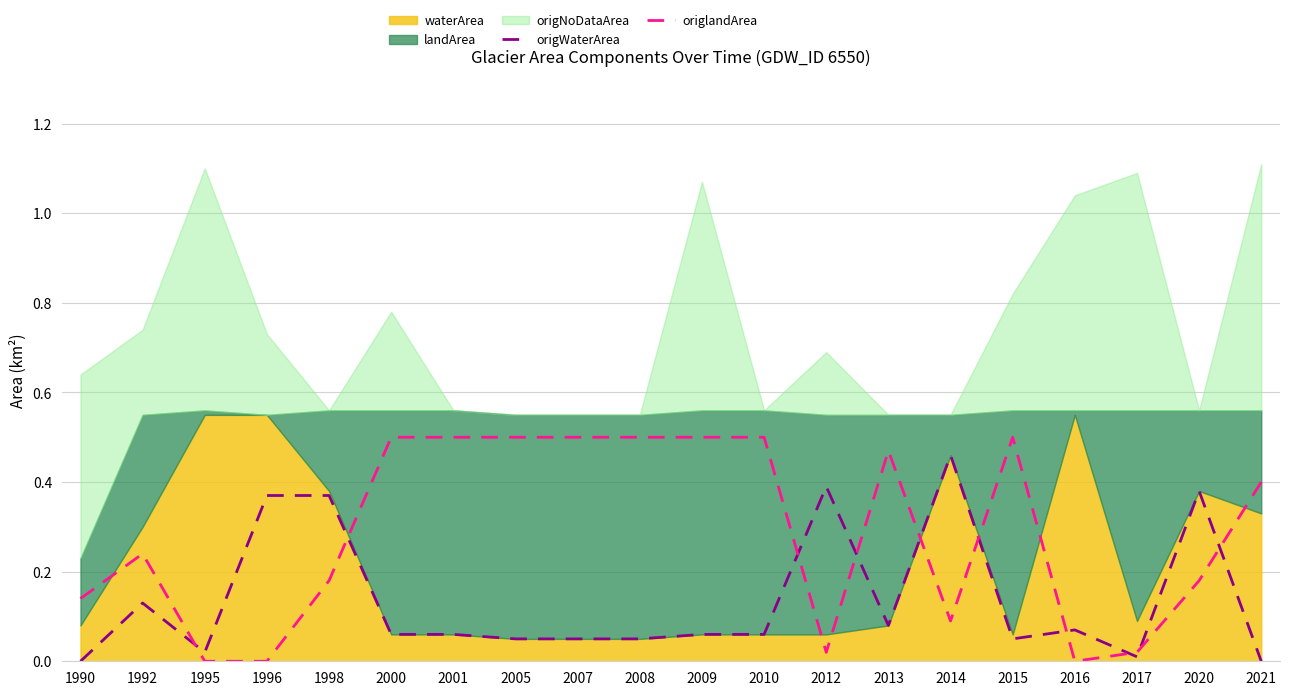

How many interior local peaks does the origWaterArea series have?

5